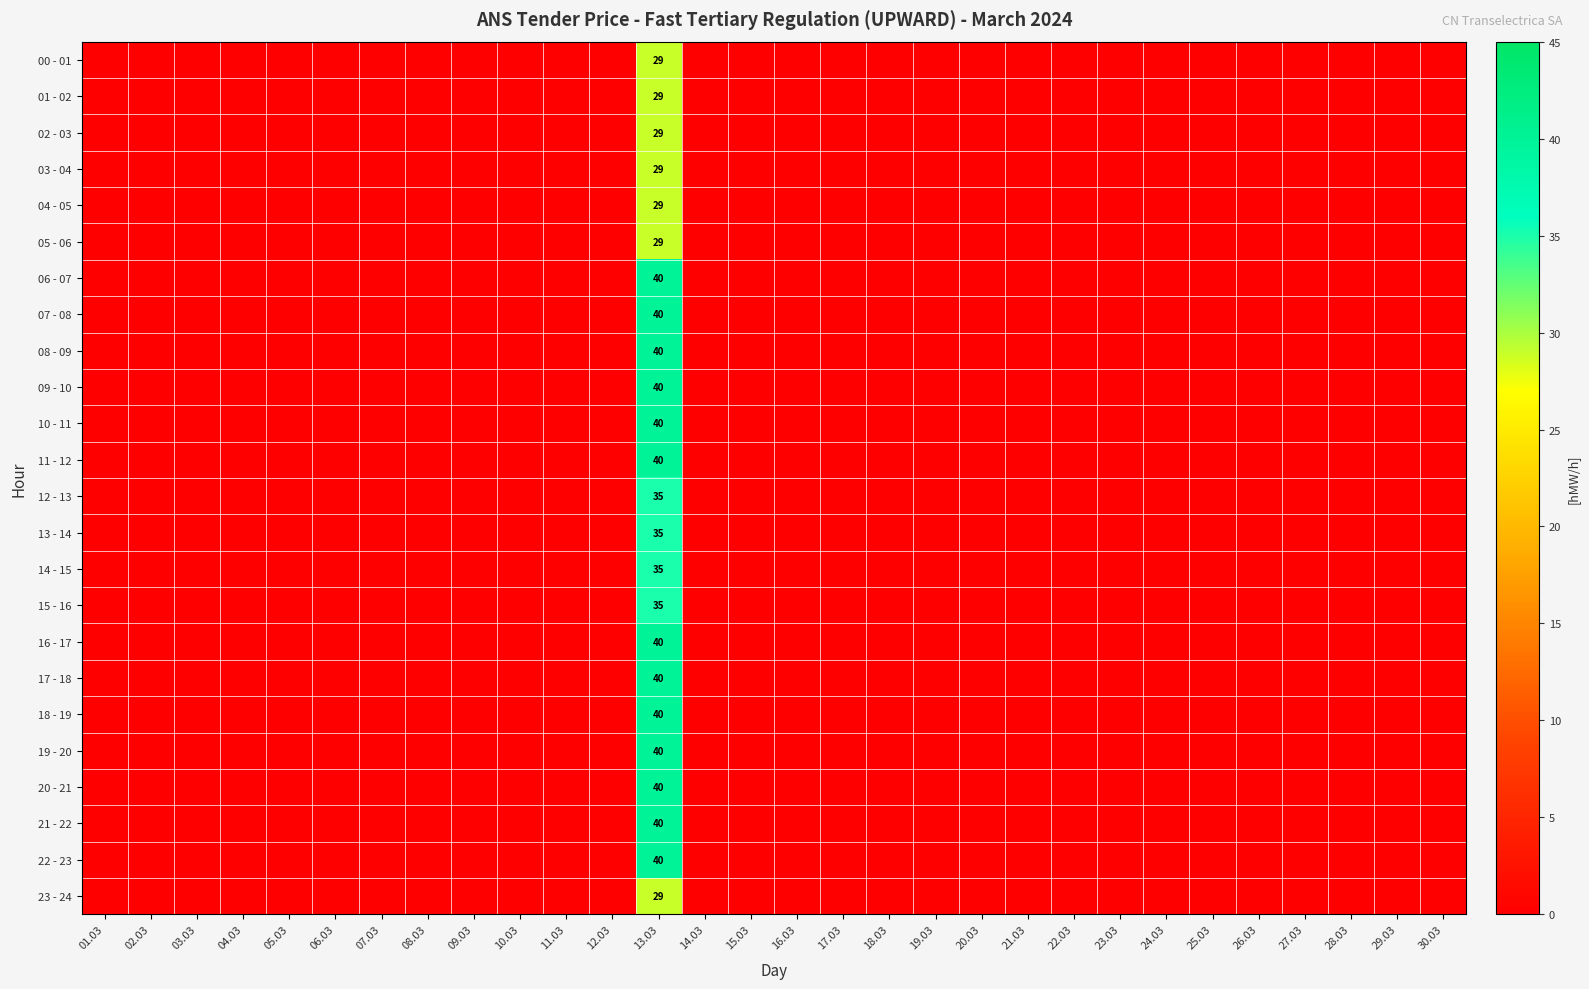

Rank the series at 11.03 from lowest to highest value.

00 - 01, 01 - 02, 02 - 03, 03 - 04, 04 - 05, 05 - 06, 06 - 07, 07 - 08, 08 - 09, 09 - 10, 10 - 11, 11 - 12, 12 - 13, 13 - 14, 14 - 15, 15 - 16, 16 - 17, 17 - 18, 18 - 19, 19 - 20, 20 - 21, 21 - 22, 22 - 23, 23 - 24